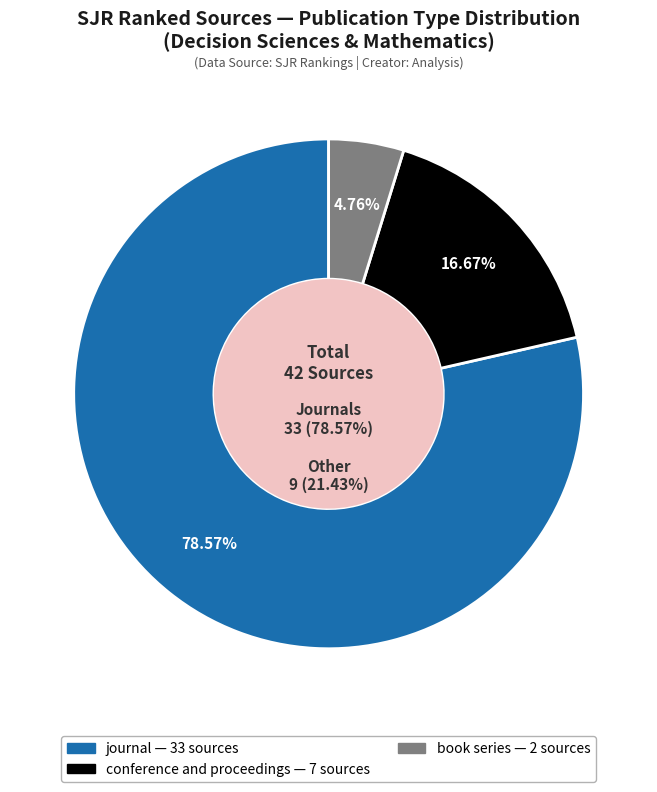

True or false: conference and proceedings accounts for 28% of the total.

False